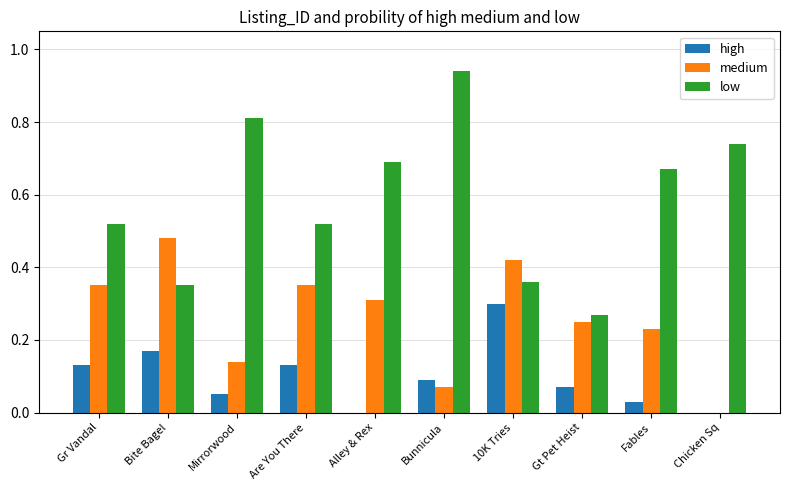

How many positive values does the medium series have?

9